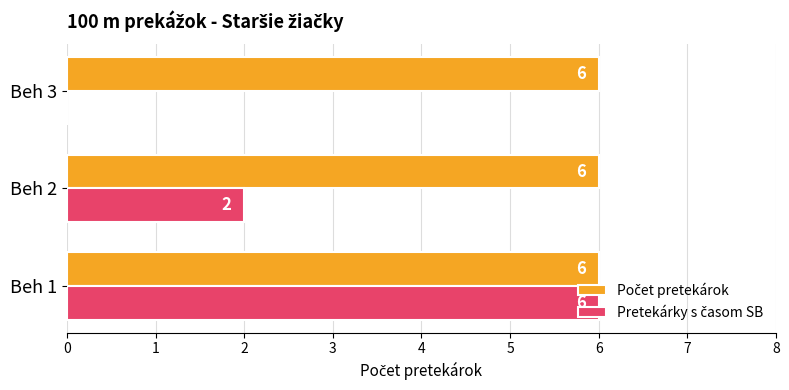

What is the greatest value displayed?

6